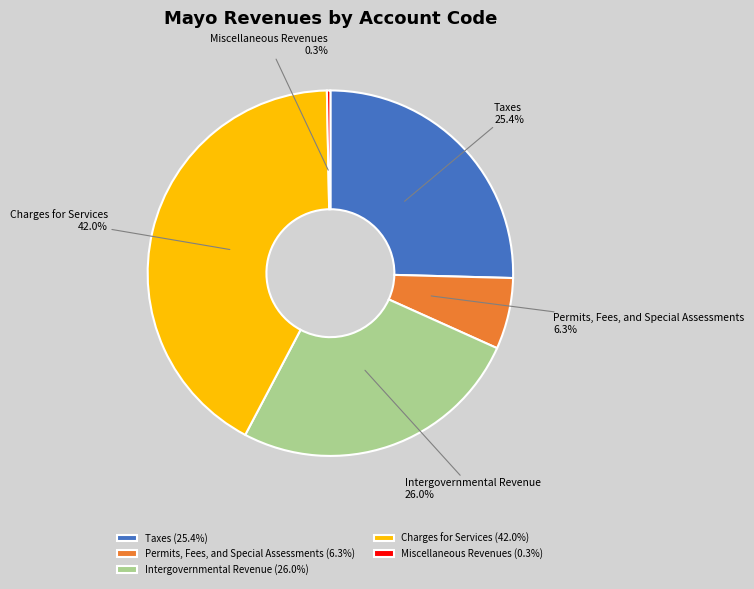

True or false: Taxes accounts for 25% of the total.

True